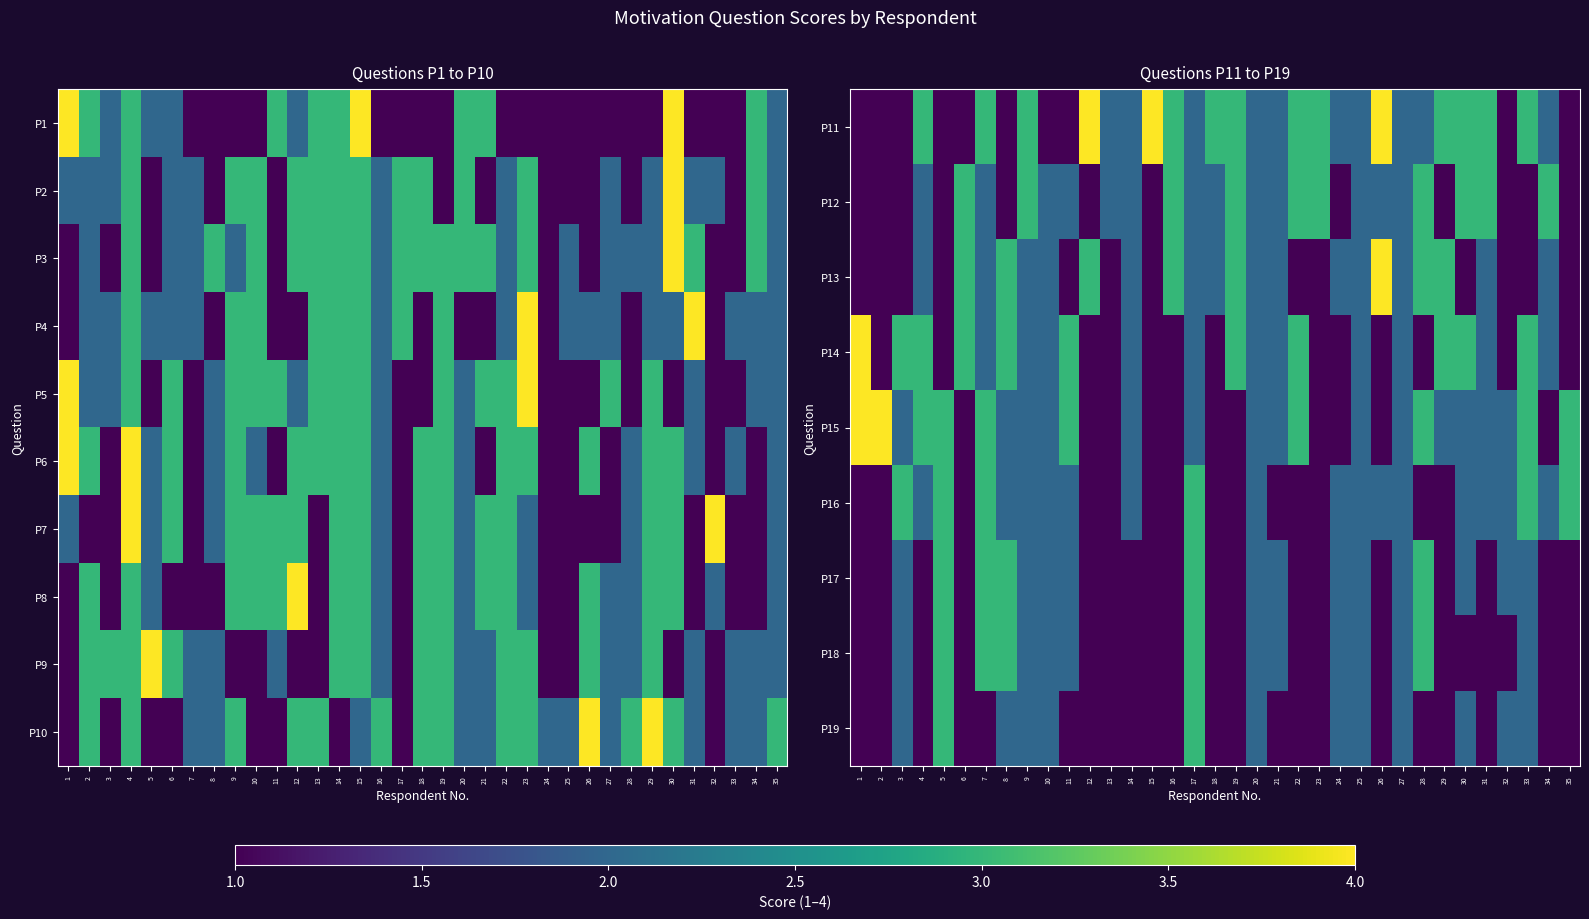

The value of P10 at 35 is 0.1. True or false?

False